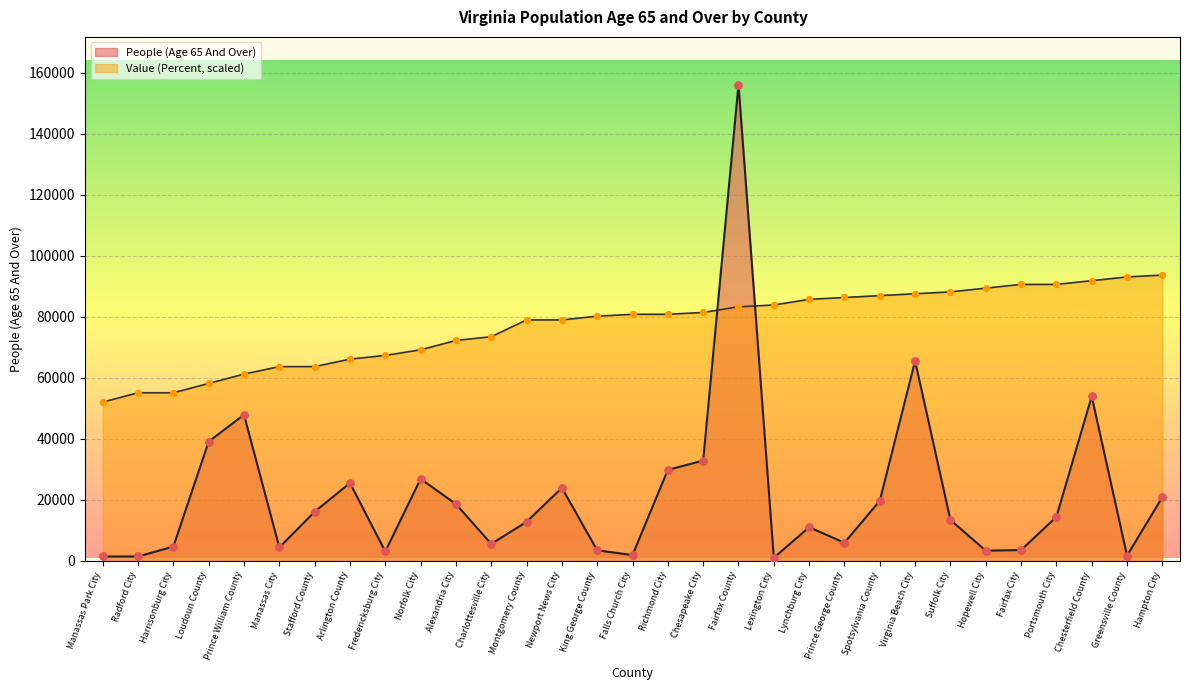

Which series contains the highest Y value?

People (Age 65 And Over)